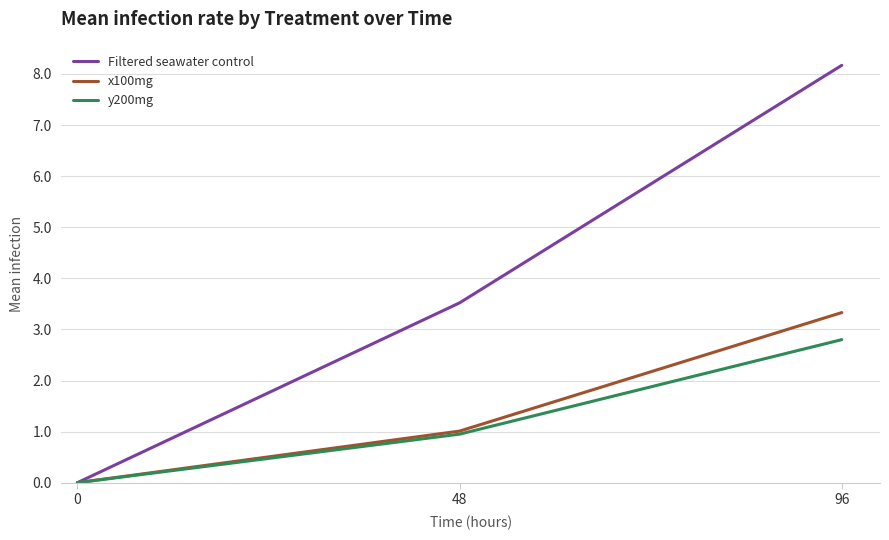

At which category is the sum across all series the highest?

96